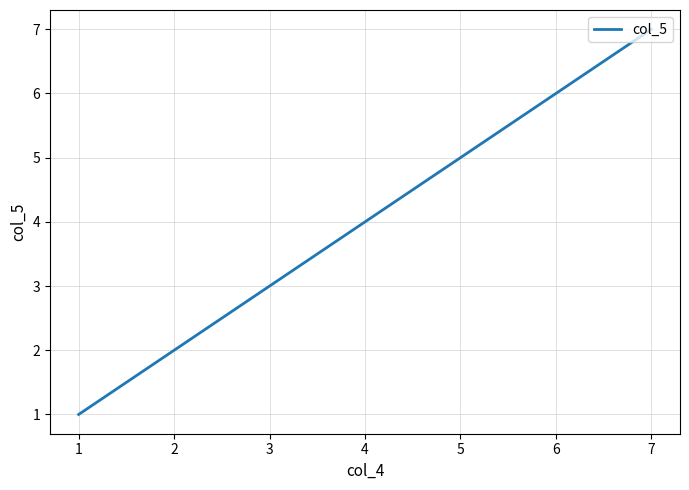

True or false: the data shows 2 at 2.

True